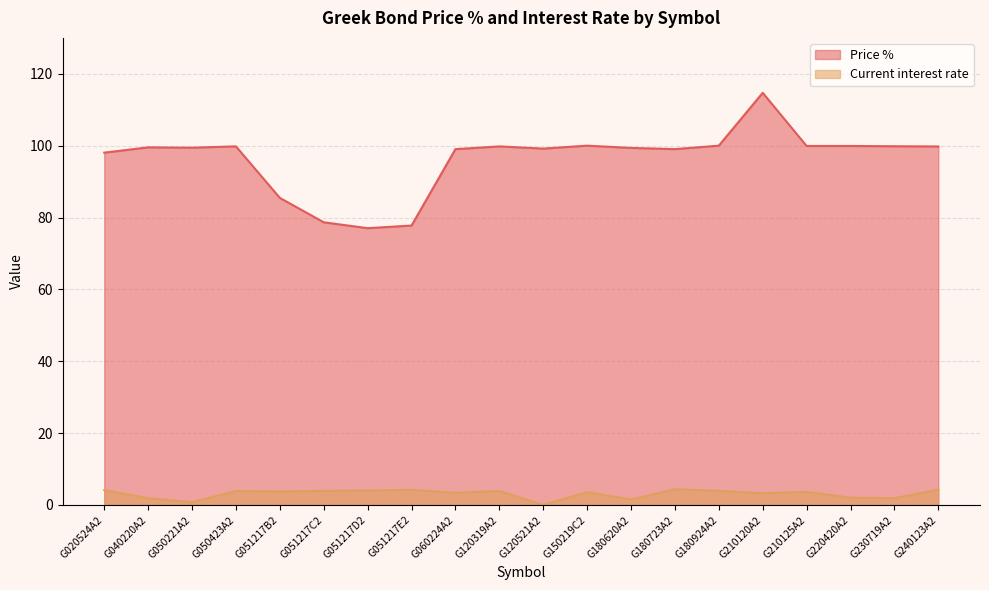

How many interior local valleys does the Current interest rate series have?

7